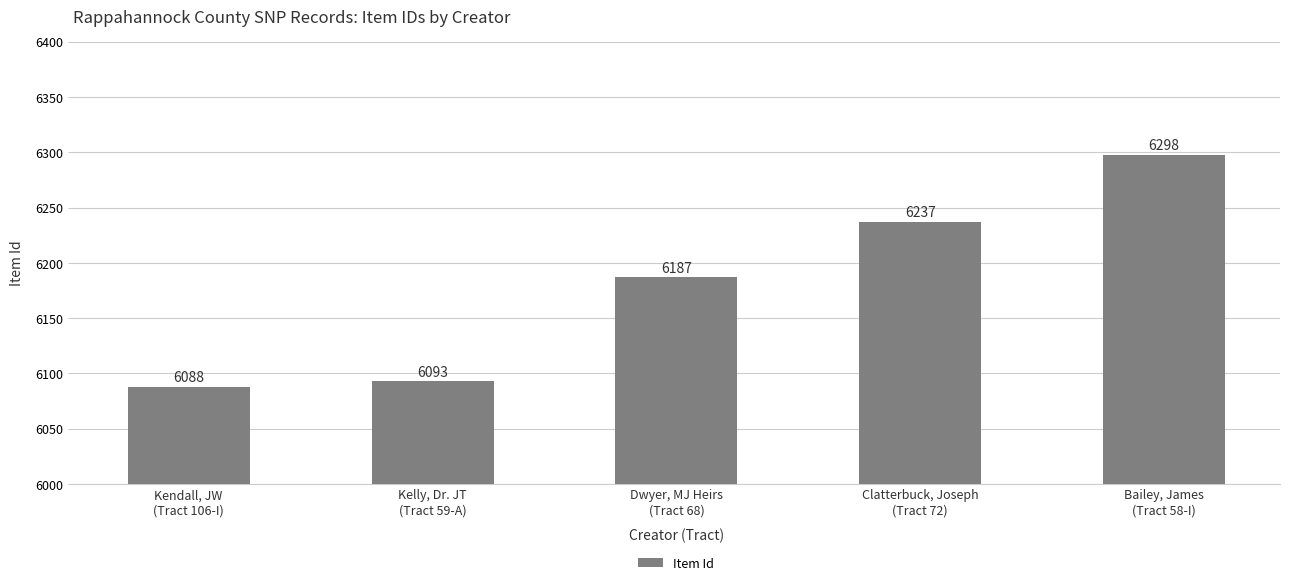

Between Kelly, Dr. JT
(Tract 59-A) and Kendall, JW
(Tract 106-I), which is larger?

Kelly, Dr. JT
(Tract 59-A)